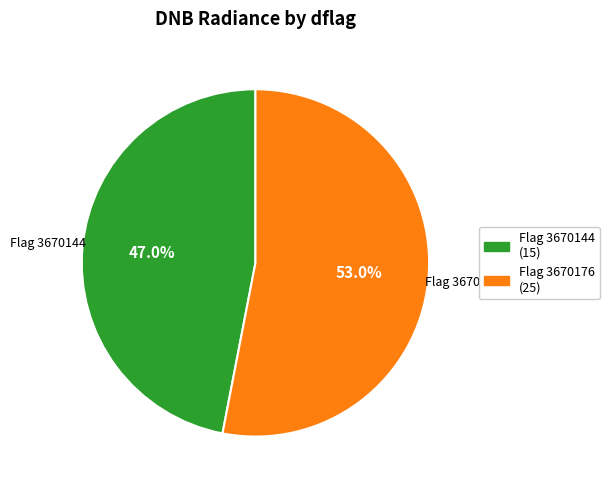

Rank the categories by value from highest to lowest.

Flag 3670176 (25), Flag 3670144 (15)